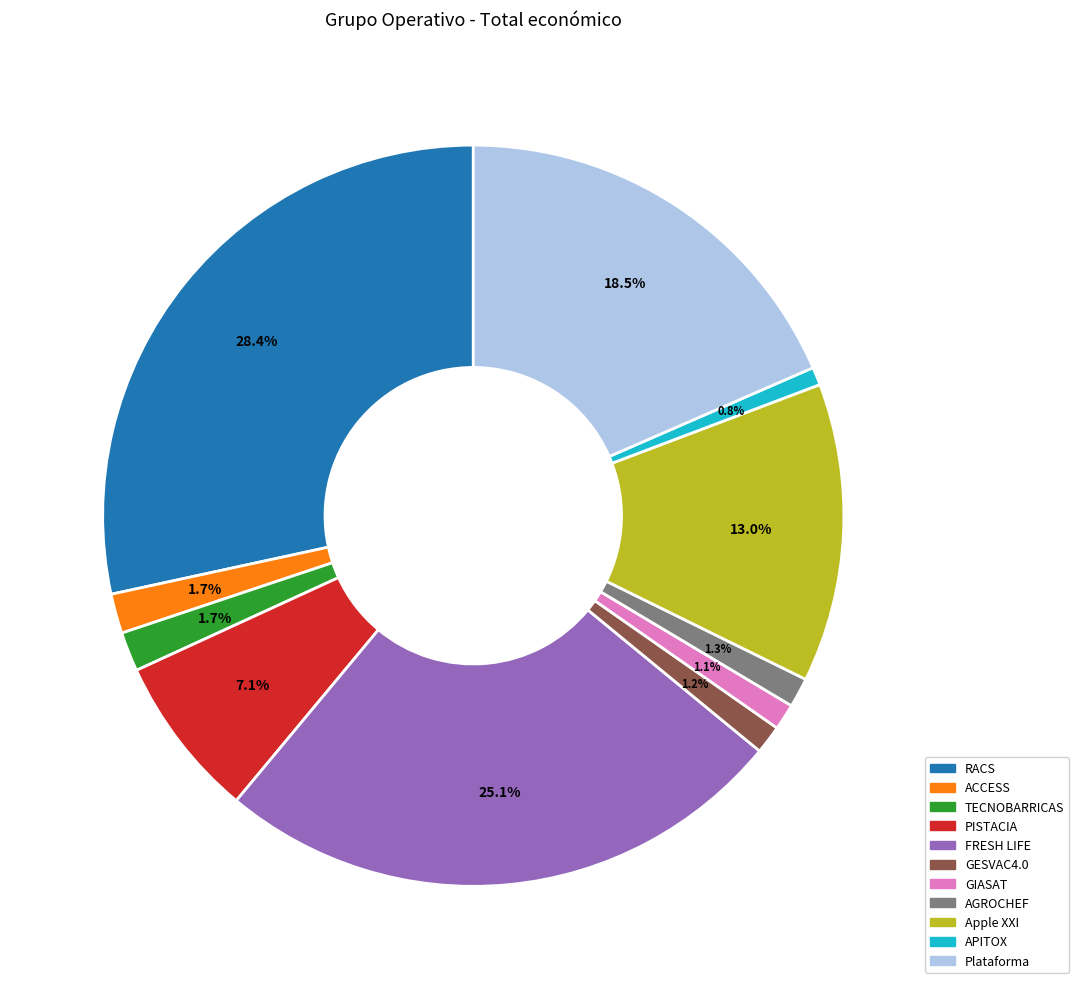

Is there any slice that represents more than half of the pie?

No